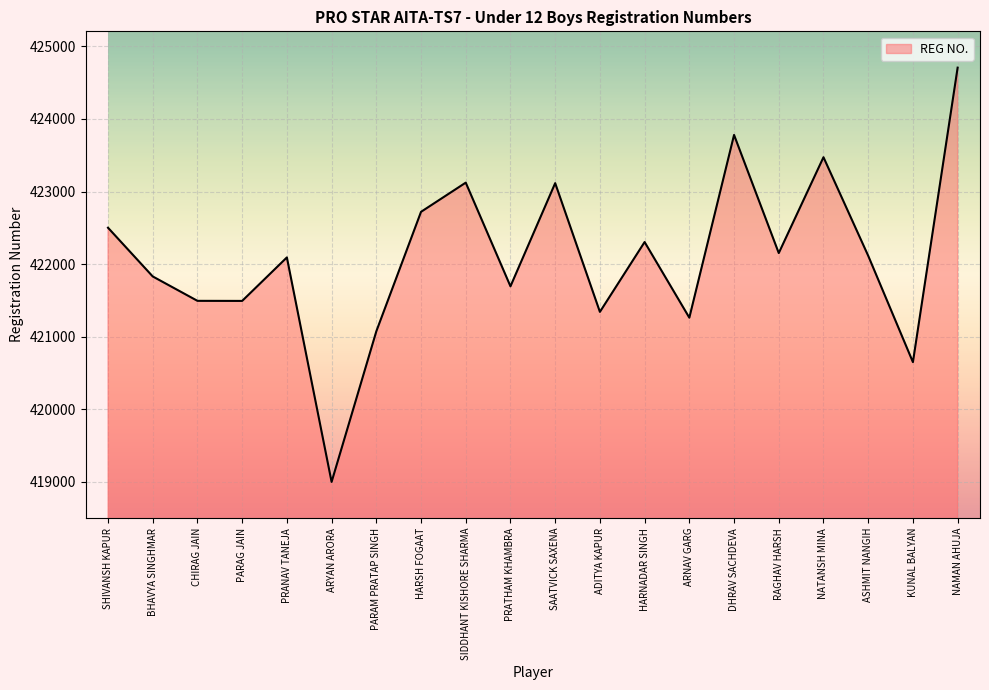

What position from the right is SHIVANSH KAPUR?

20